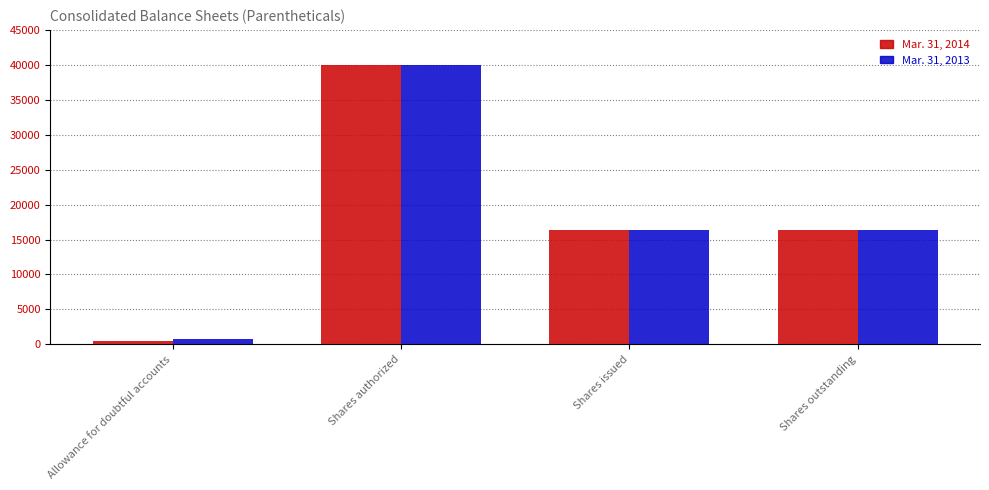

Rank the series by their average value, from highest to lowest.

Mar. 31, 2013, Mar. 31, 2014